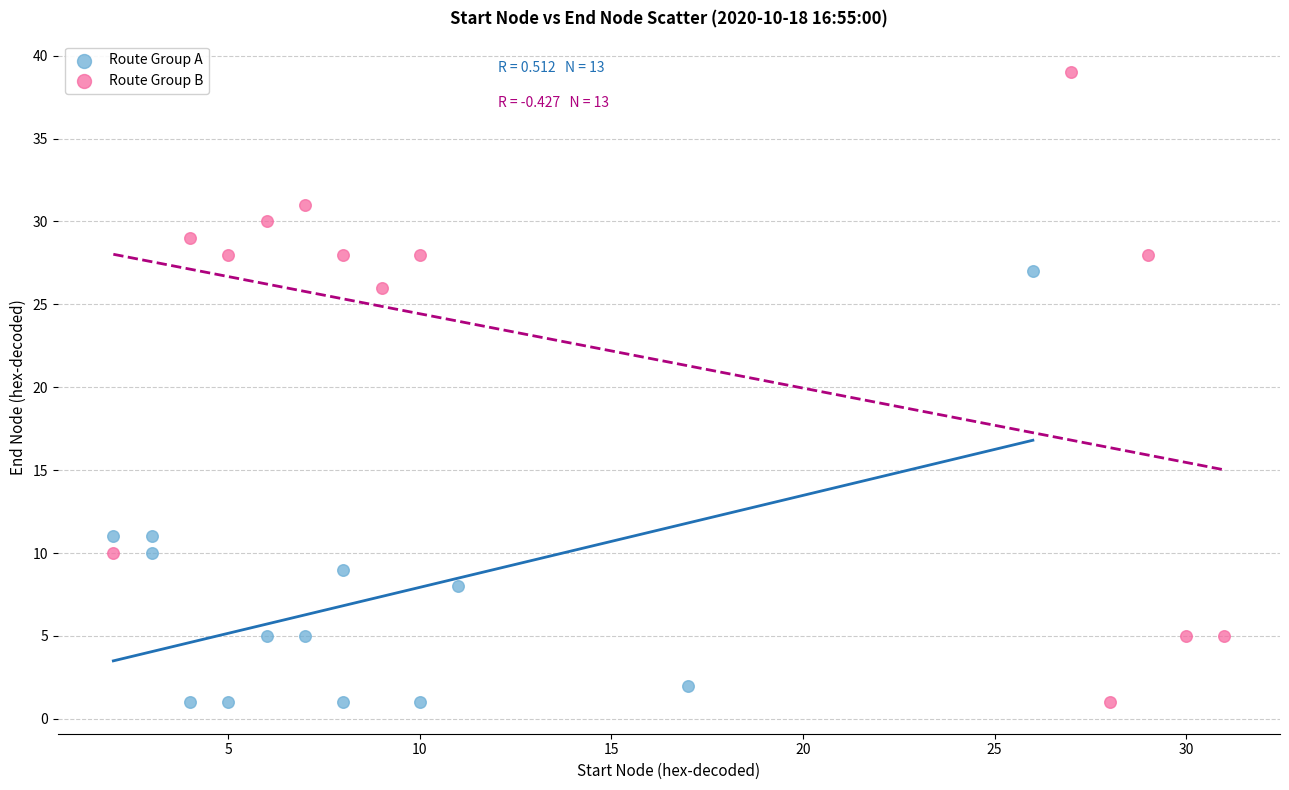

Which series reaches the maximum Y coordinate?

Route Group B